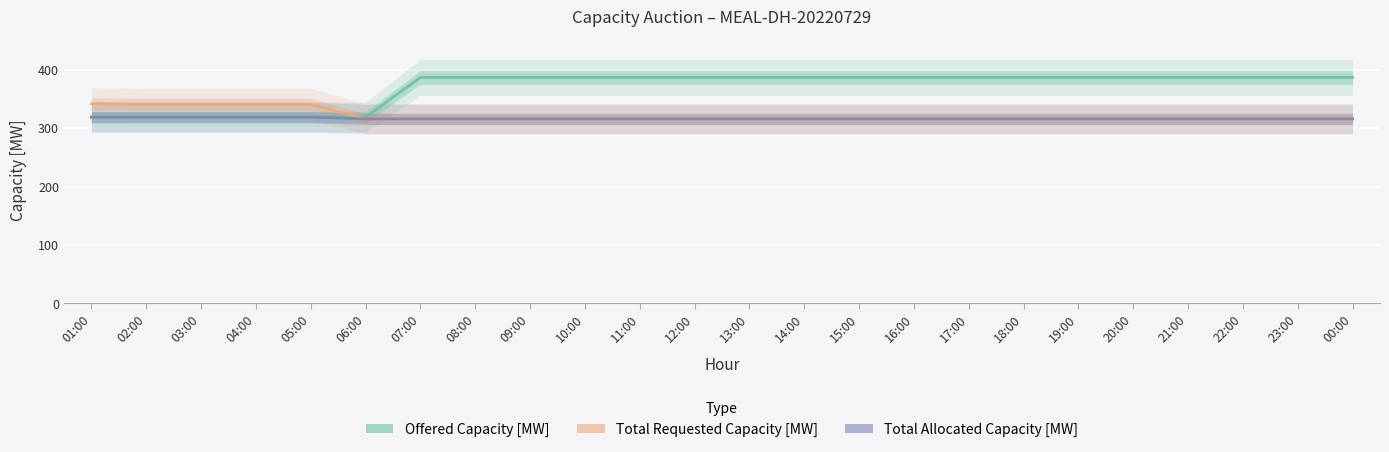

True or false: Total Allocated Capacity [MW] and Offered Capacity [MW] cross at least once.

False